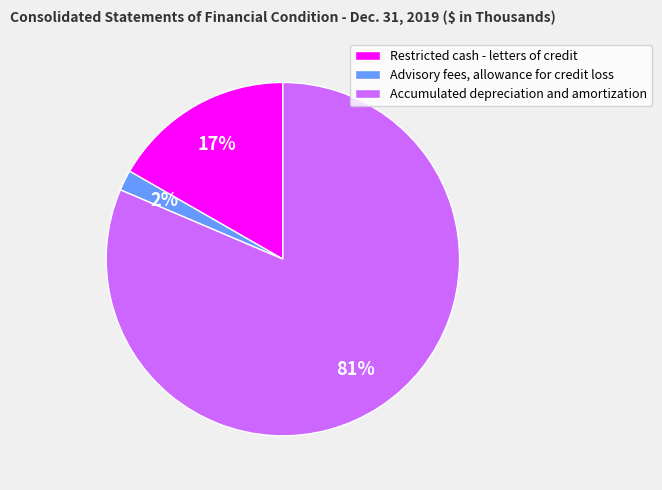

Do Advisory fees, allowance for credit loss and Restricted cash - letters of credit together represent more than half of the pie?

No